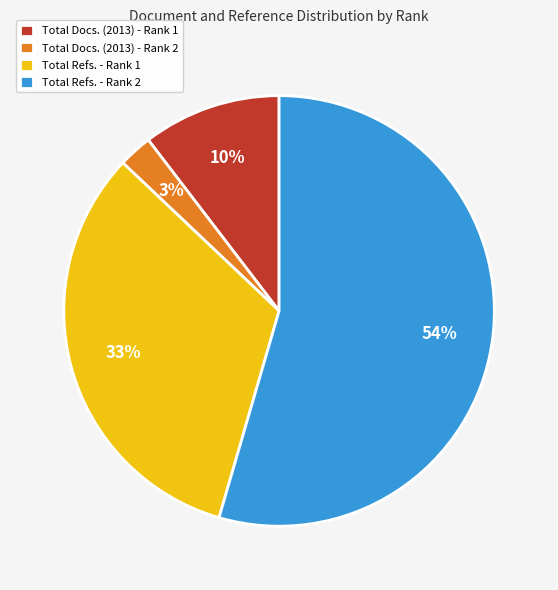

Is Total Refs. - Rank 2 the majority of the pie?

Yes